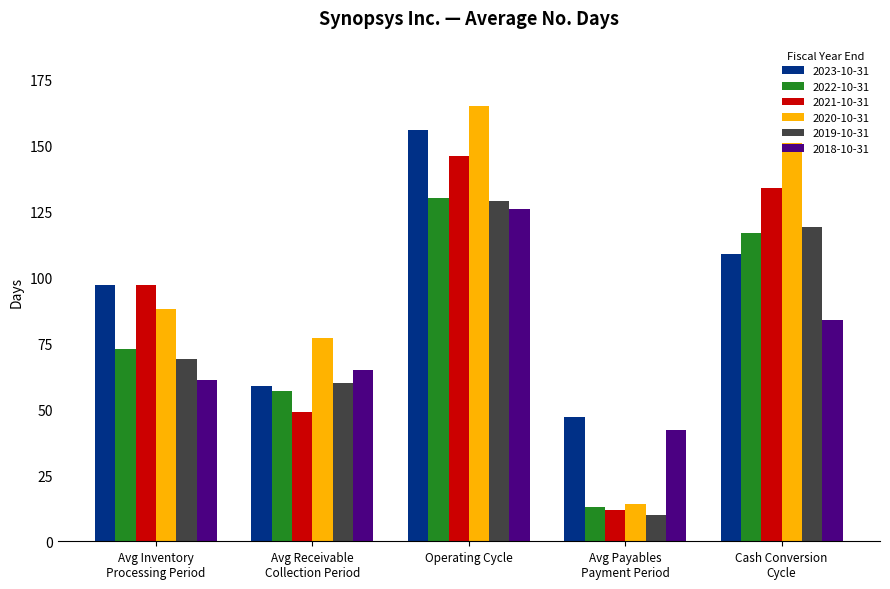

Is it true that 2020-10-31 equals 77 at Avg Receivable
Collection Period?

True